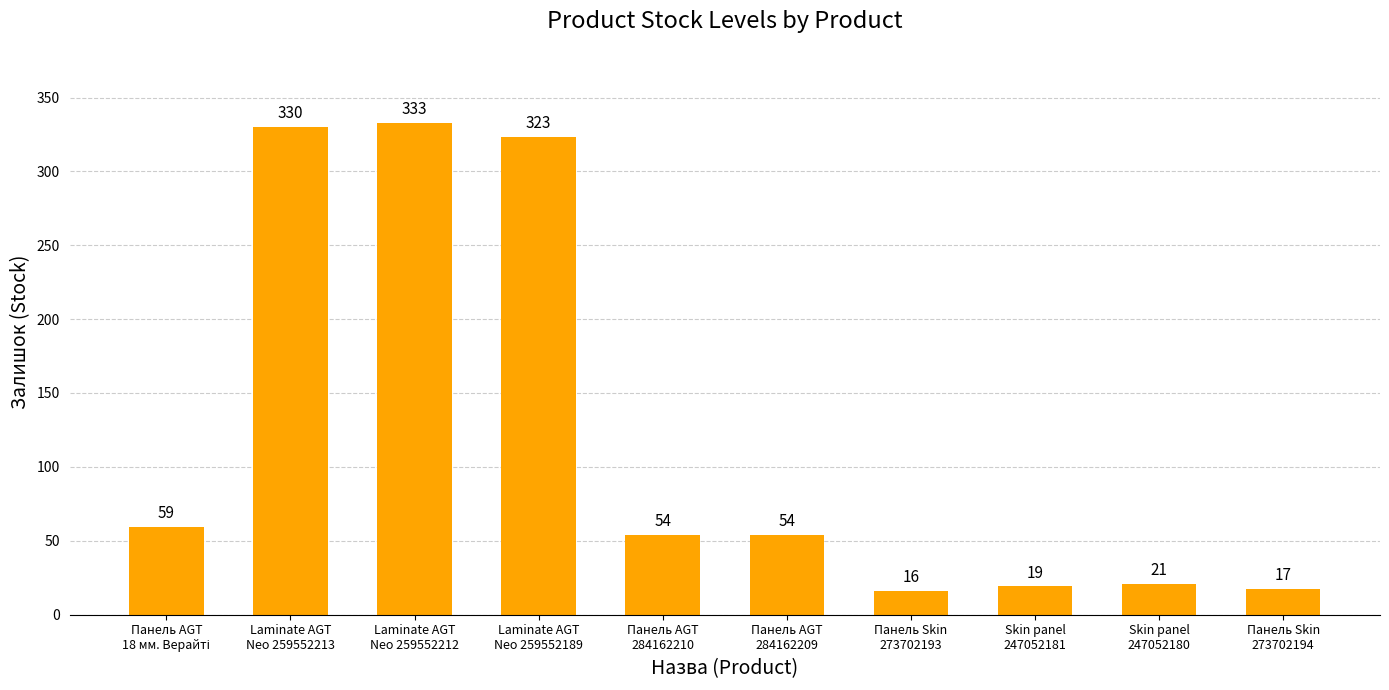

Read the value at Laminate AGT
Neo 259552212, to the nearest 50.

350